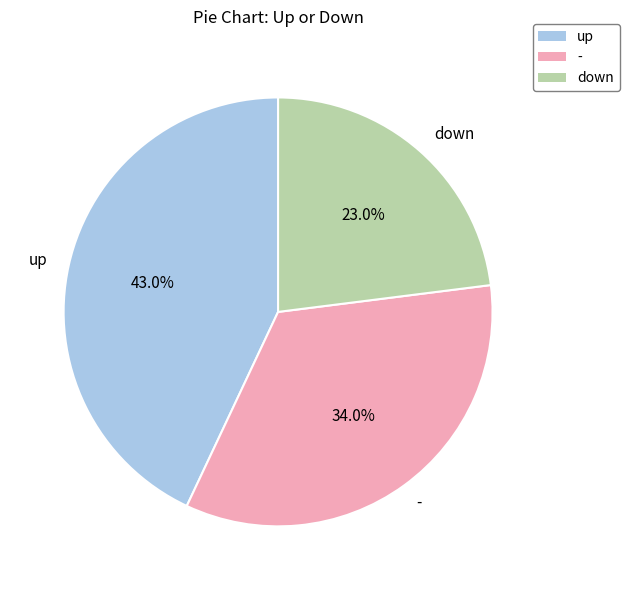

How much of the chart is everything except up?

57.0%